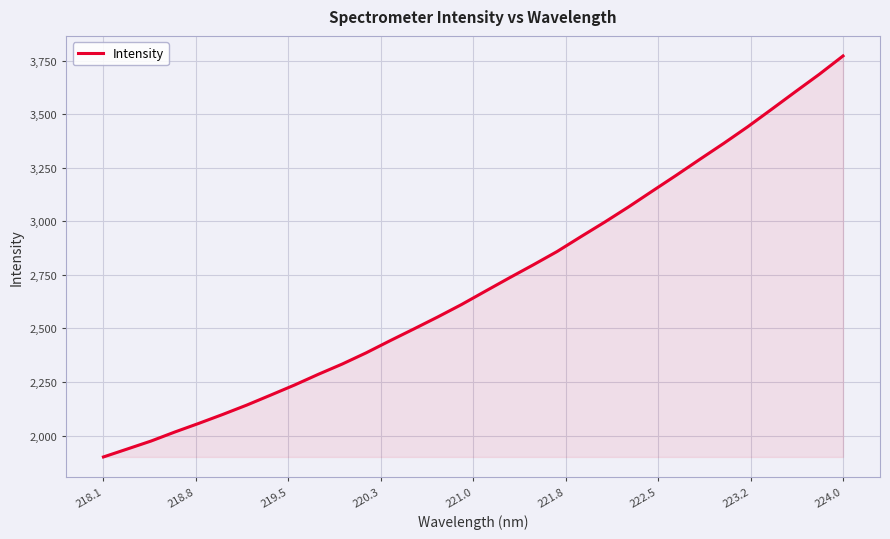

Does the chart display data point markers on the line(s)?

No